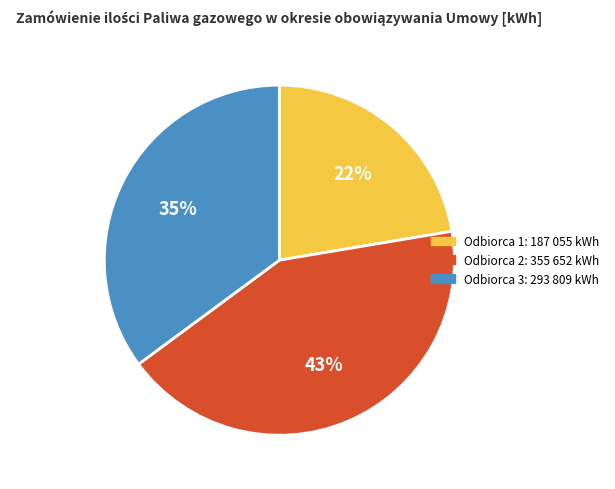

Is there a majority slice in this chart?

No